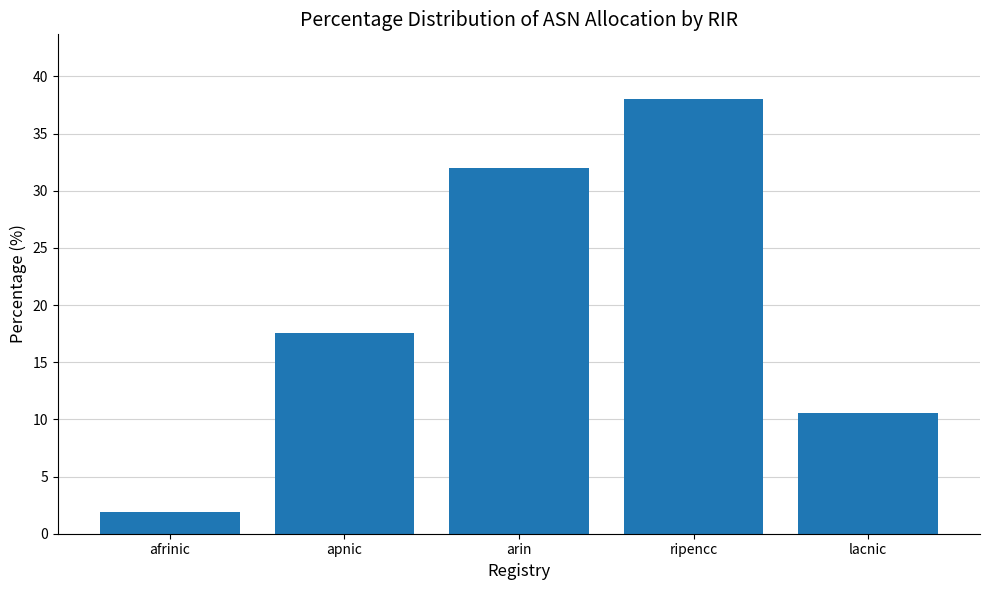

What is the average value?

20.0